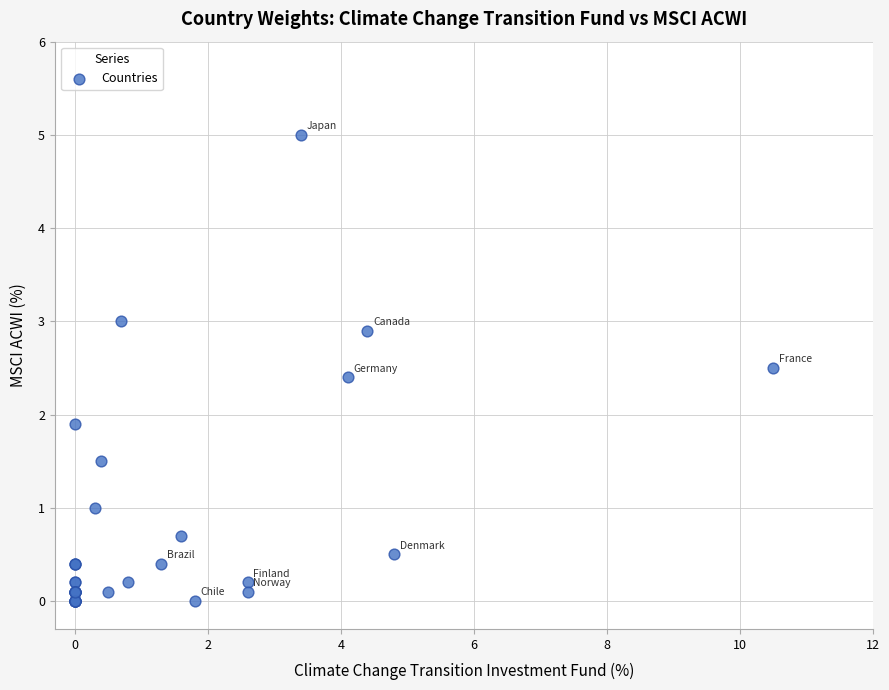

What Y value in the scatter plot is closest to 2?

1.9